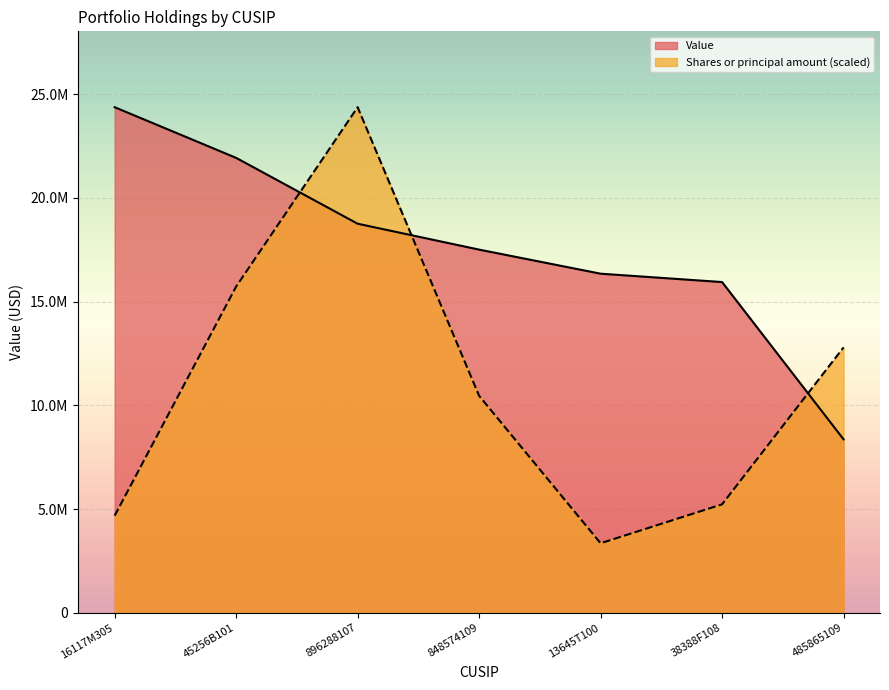

Which series has the largest range (max minus min)?

Shares or principal amount (scaled)